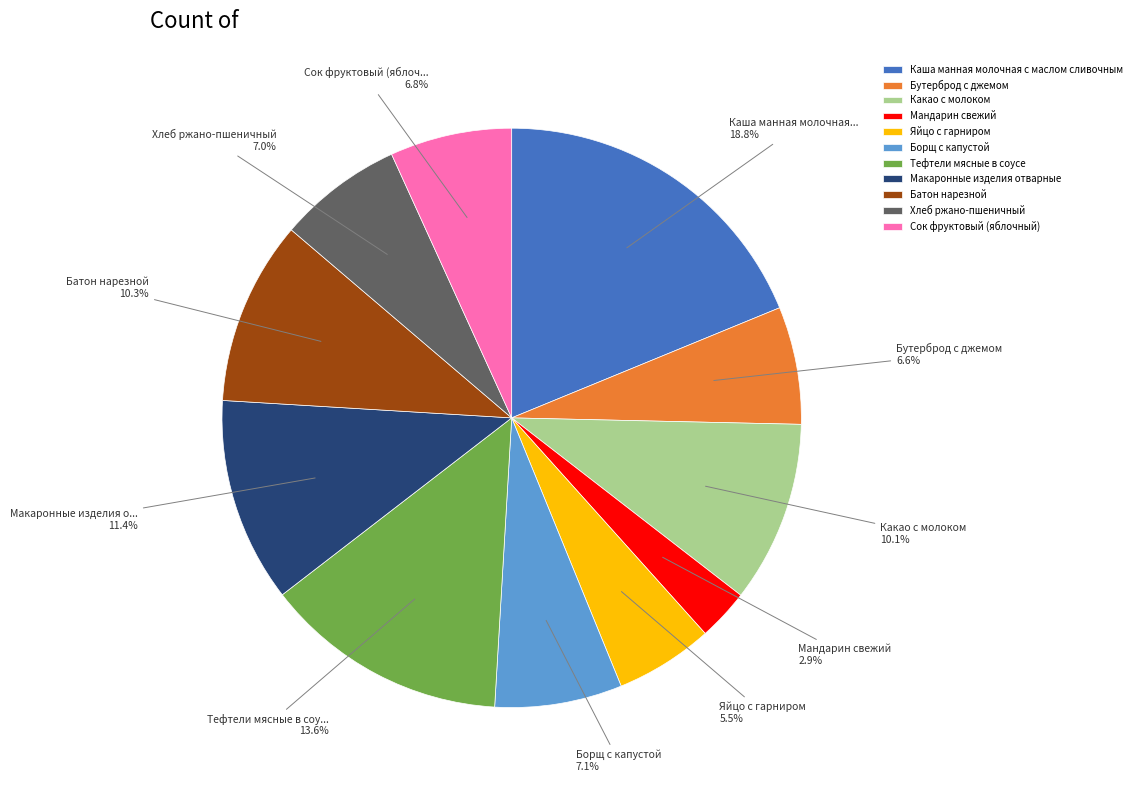

Is it true that Борщ с капустой is 1% of the pie?

False